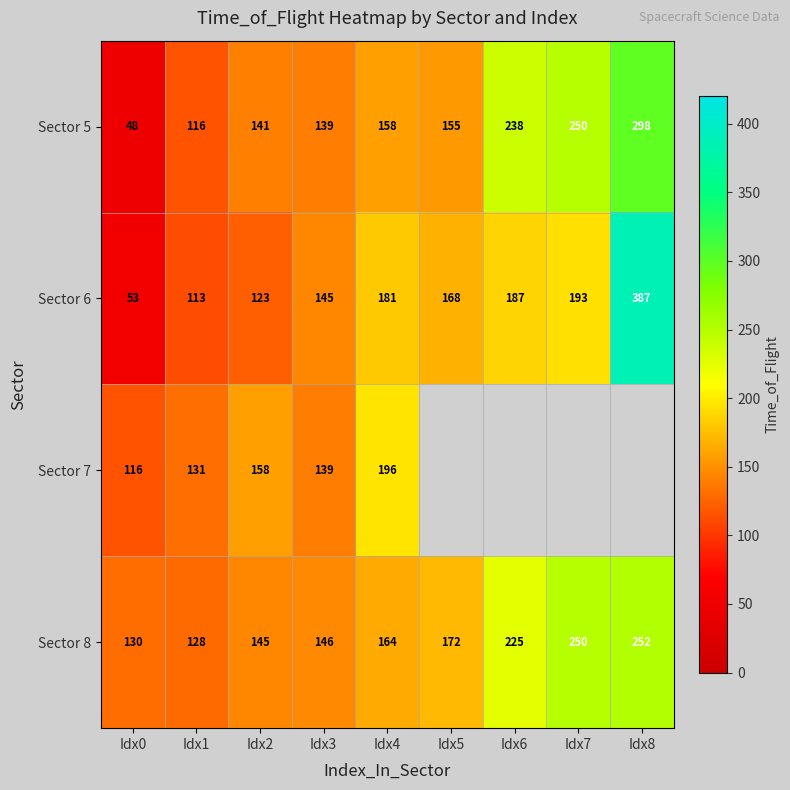

How many values in the Sector 5 series are below 155?

4